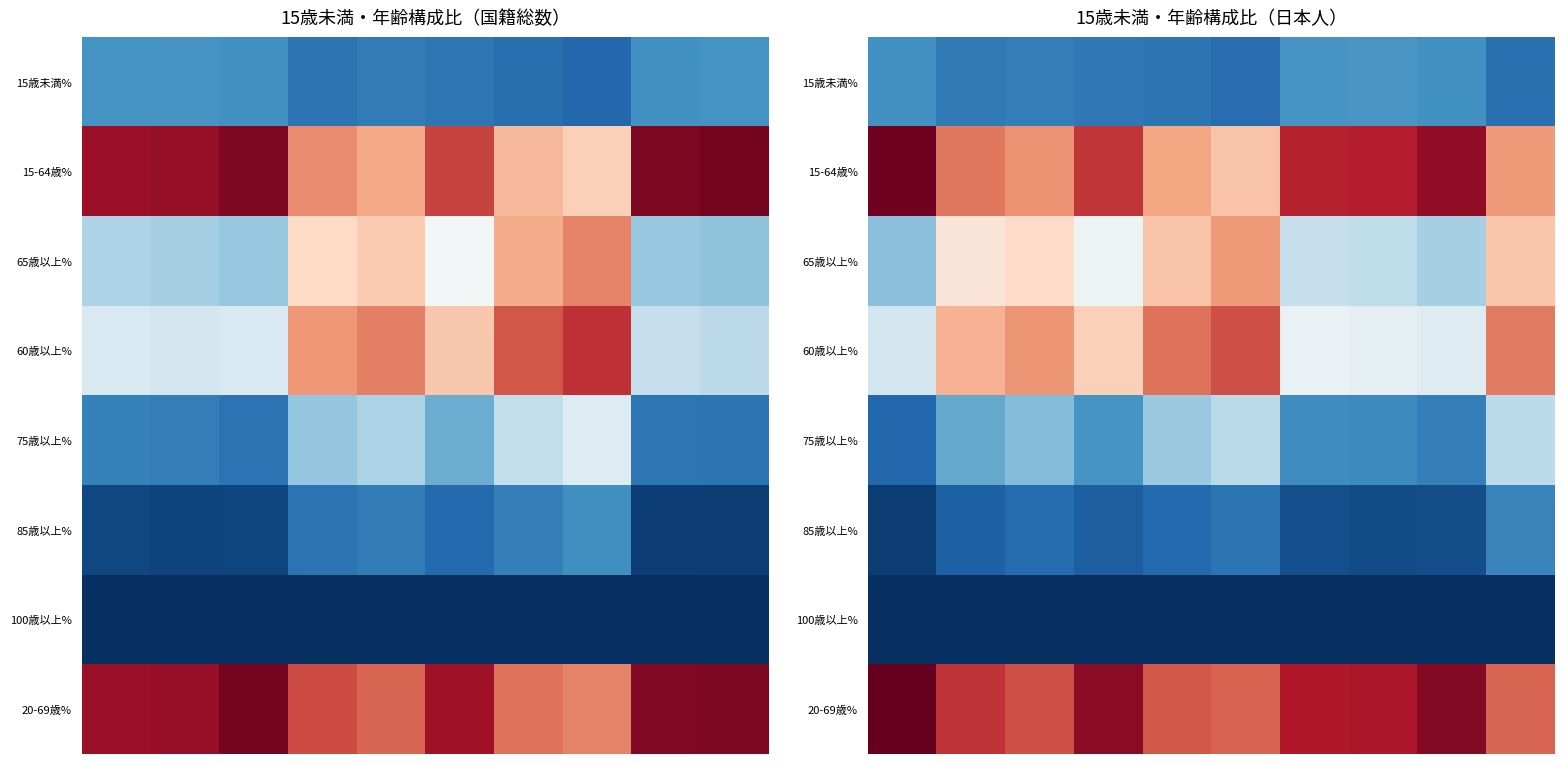

List the series in order of their peak value, highest first.

20-69歳%, 15-64歳%, 60歳以上%, 65歳以上%, 75歳以上%, 15歳未満%, 85歳以上%, 100歳以上%